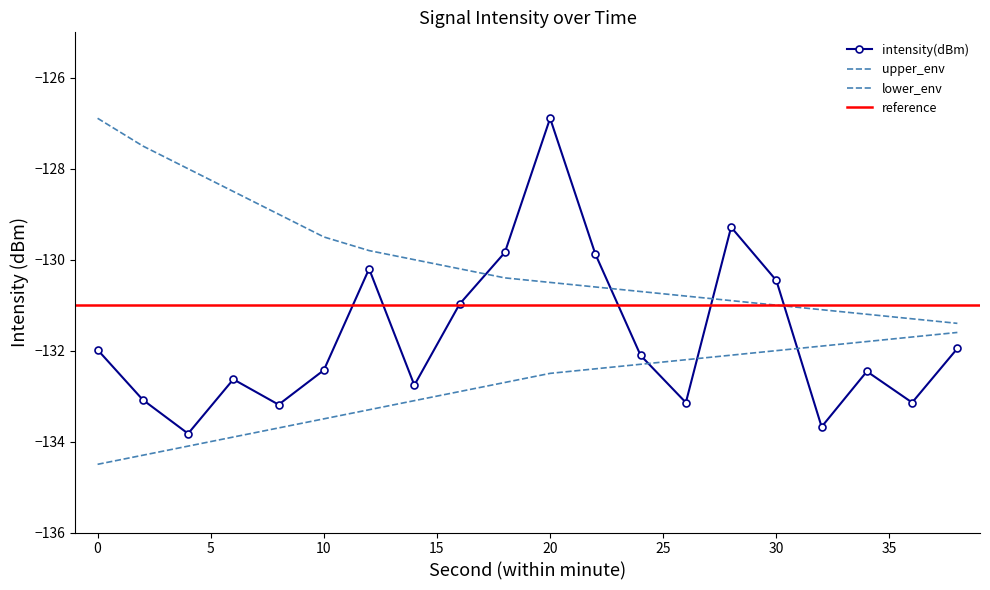

Which series has the largest range (max minus min)?

intensity(dBm)